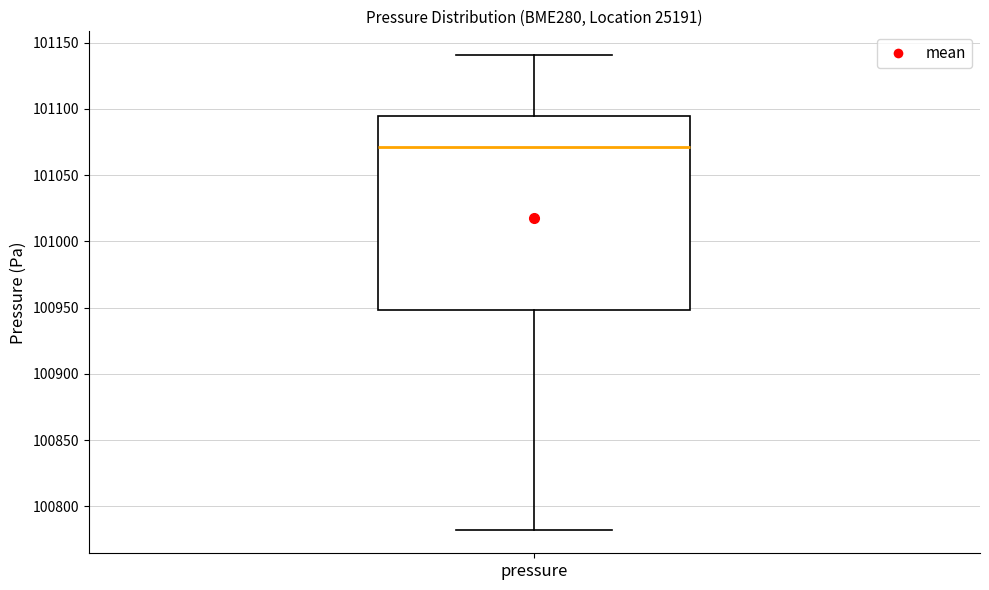

Read this box plot against the y-axis: the position of the median line, the range covered by the box, and the ends of both whiskers. The values are not printed on the chart, so give them approximately, as read against the axis.

median 101070, box 100950 to 101095, whiskers 100780 to 101140